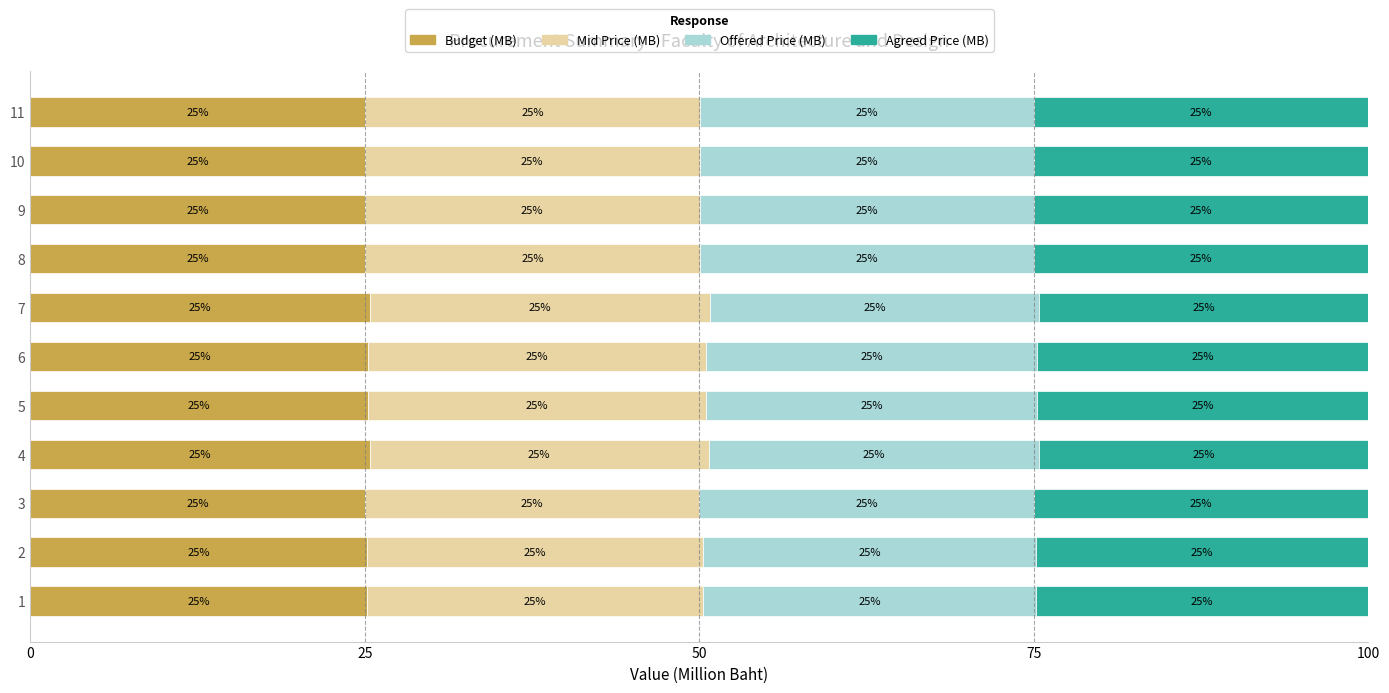

What is the total value across all series at 1?

100.0